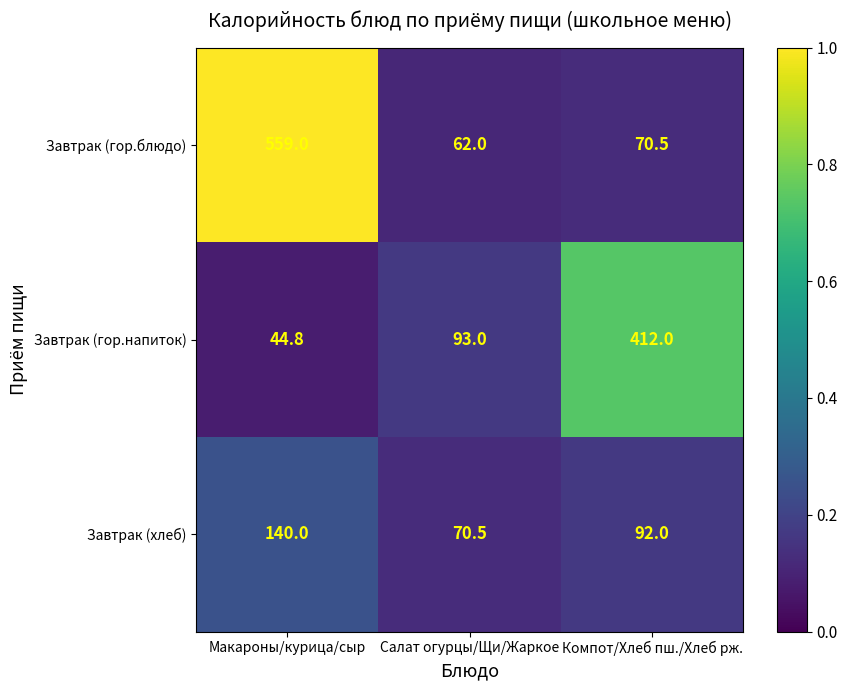

True or false: Завтрак (хлеб) has a value of 121.9 at Салат огурцы/Щи/Жаркое.

False